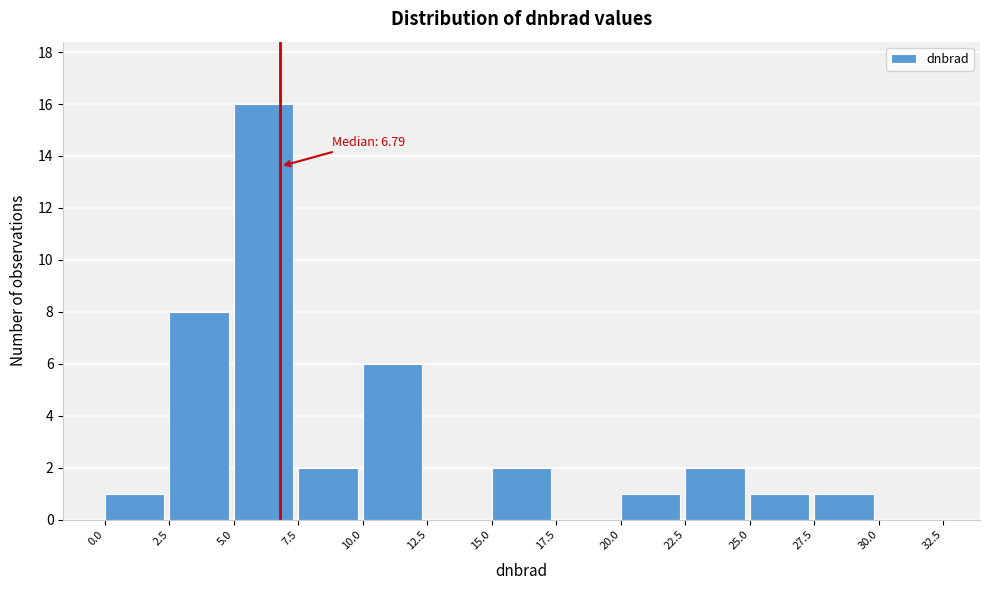

Over which range of the x-axis is the bar tallest?

5.0 to 7.5